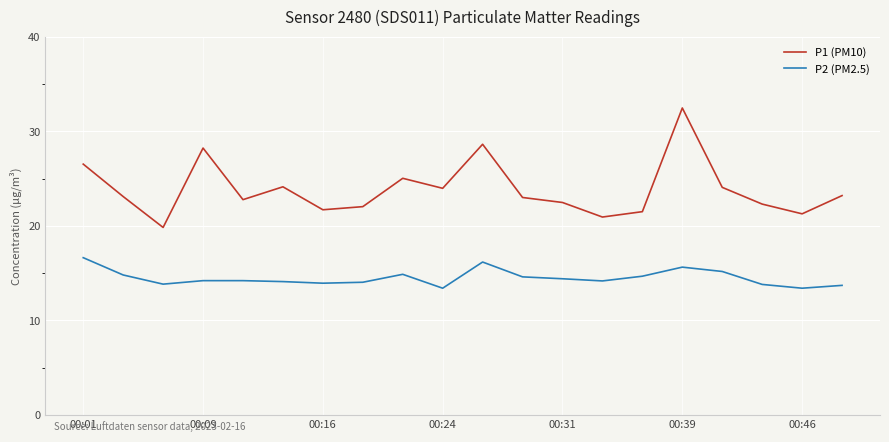

What is the difference between the maximum and minimum values in the P1 (PM10) series?

12.6